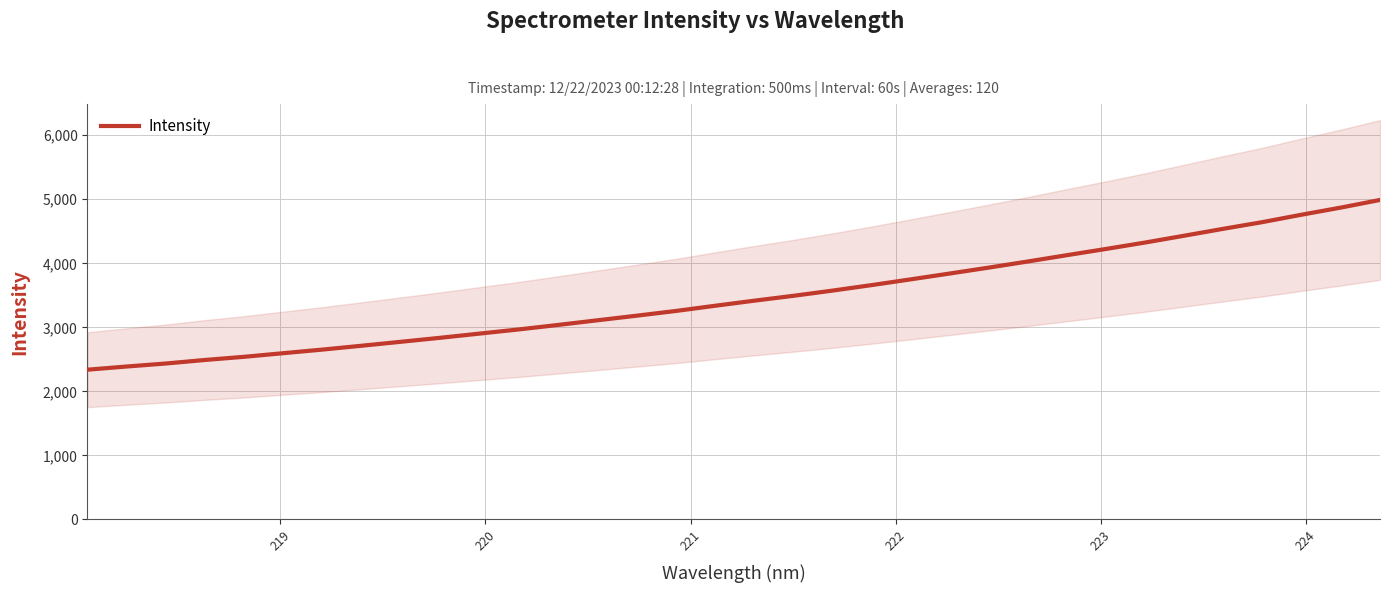

Does the chart display data point markers on the line(s)?

No